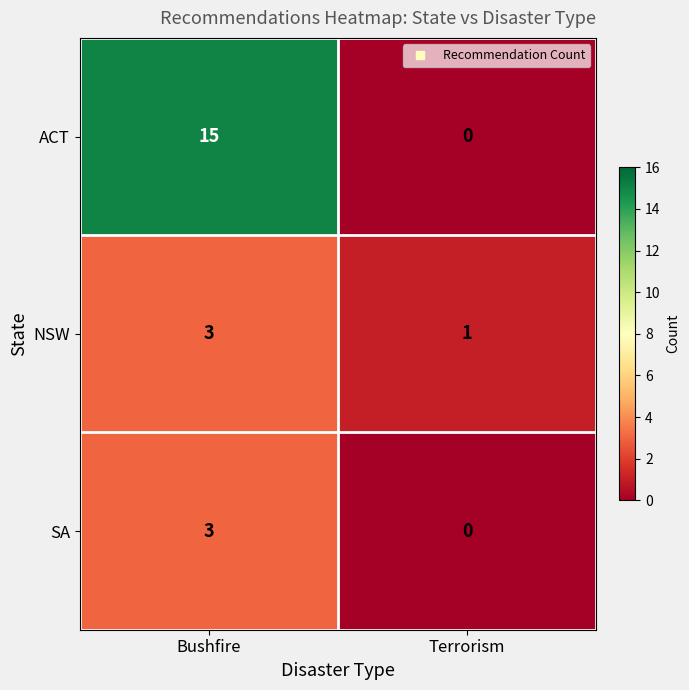

Reading left to right, list all the values displayed in this chart.

ACT: 15	0
NSW: 3	1
SA: 3	0